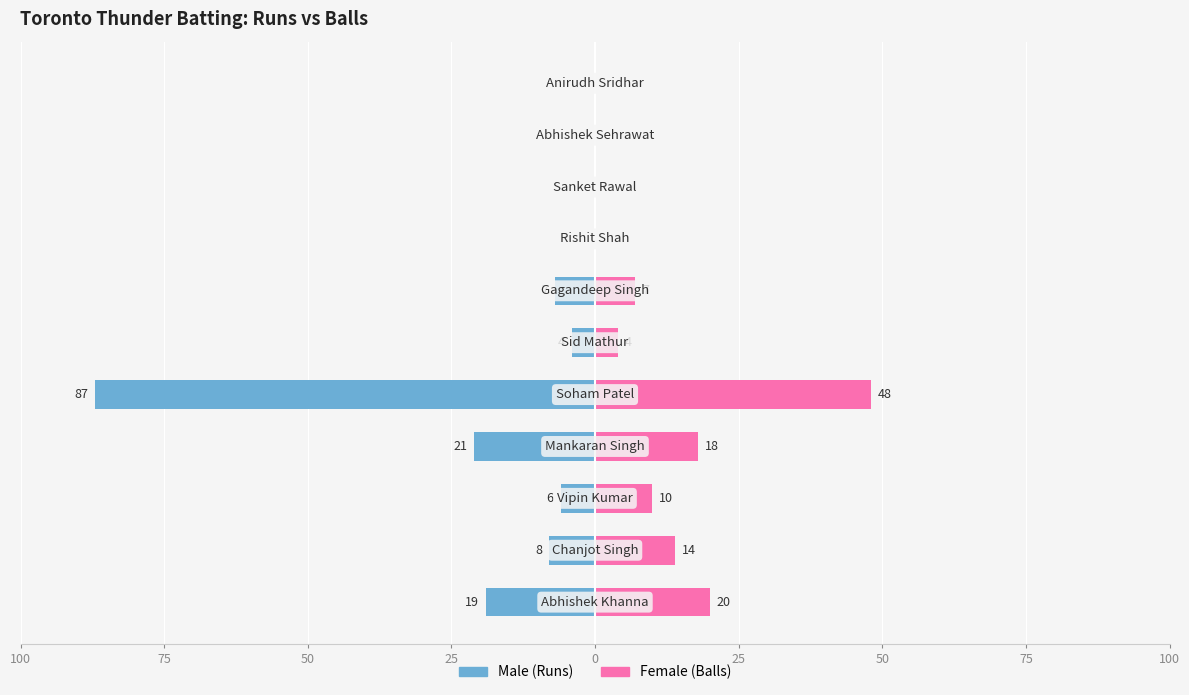

At 0, list the series in order from smallest to largest.

Male, Female